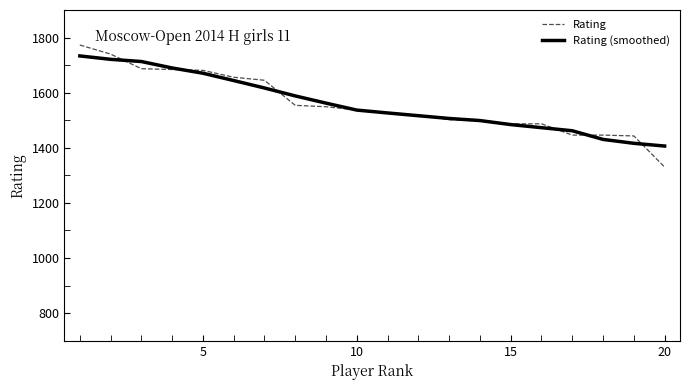

What is the difference between the maximum and minimum values in the Rating (smoothed) series?

327.0